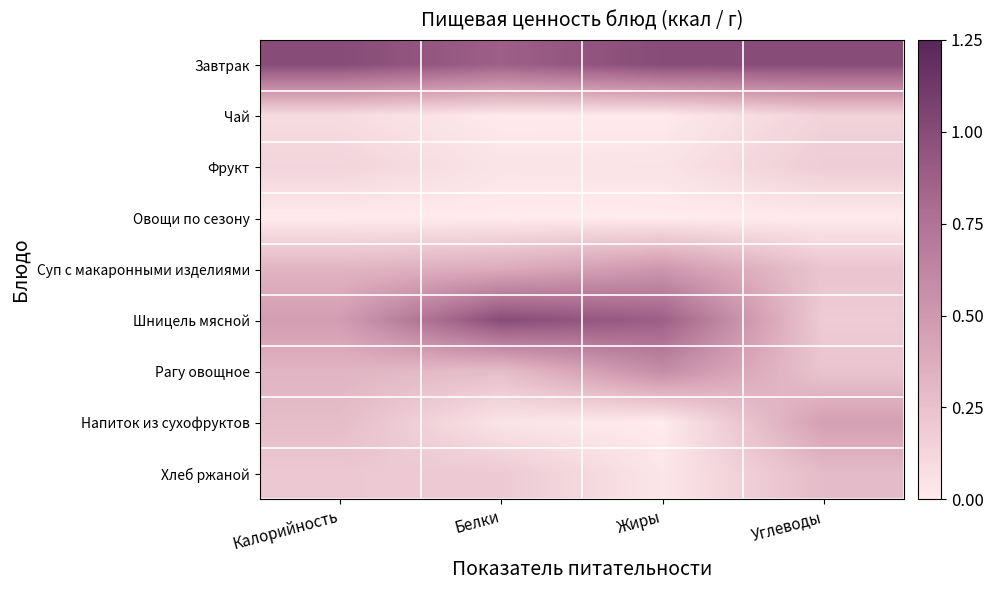

What is the greatest value displayed?

1.0